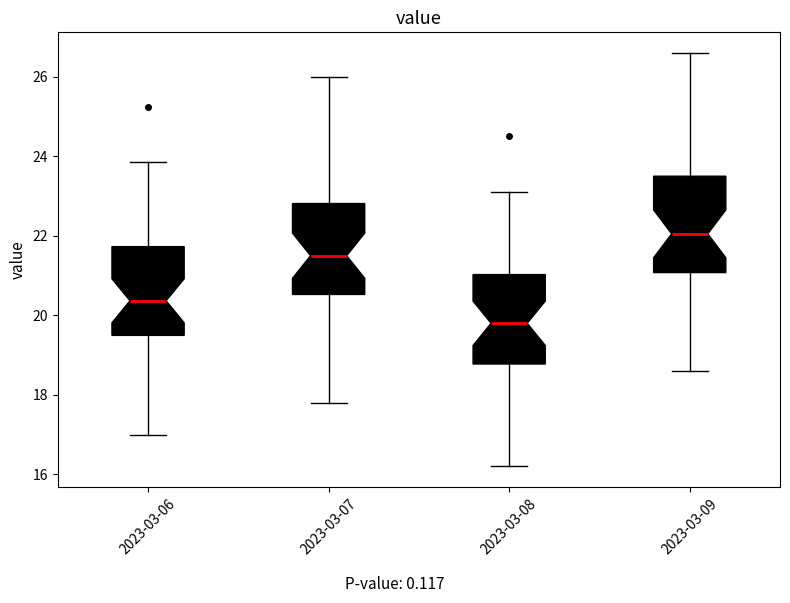

Reading left to right, transcribe this box plot: for each box, give where its median line is, the range the box spans, and where its two whiskers end, as read against the y-axis. The values are not printed on the chart, so give them approximately, as read against the axis.

2023-03-06: median 20.4, box 19.4 to 21.8, whiskers 17.0 to 23.8
2023-03-07: median 21.6, box 20.6 to 22.8, whiskers 17.8 to 26.0
2023-03-08: median 19.8, box 18.8 to 21.0, whiskers 16.2 to 23.2
2023-03-09: median 22.0, box 21.0 to 23.6, whiskers 18.6 to 26.6